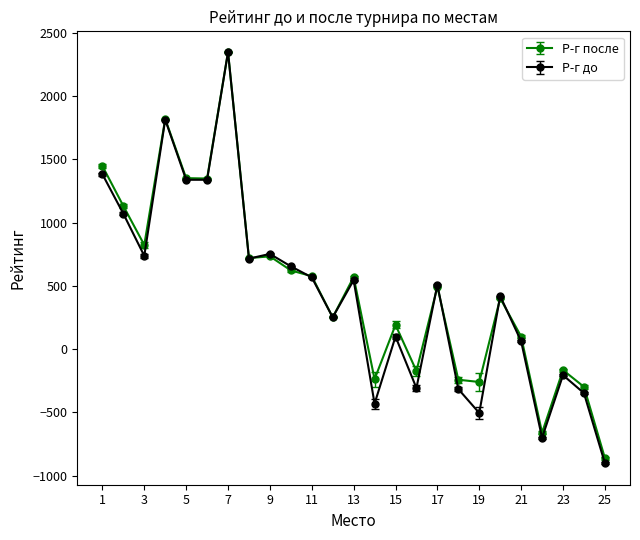

How many distinct data groups are displayed?

2